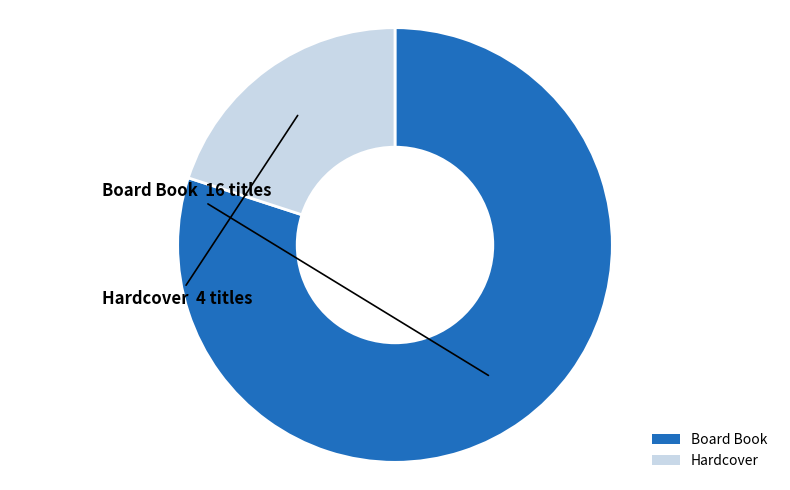

Does Board Book represent more than half of the total?

Yes